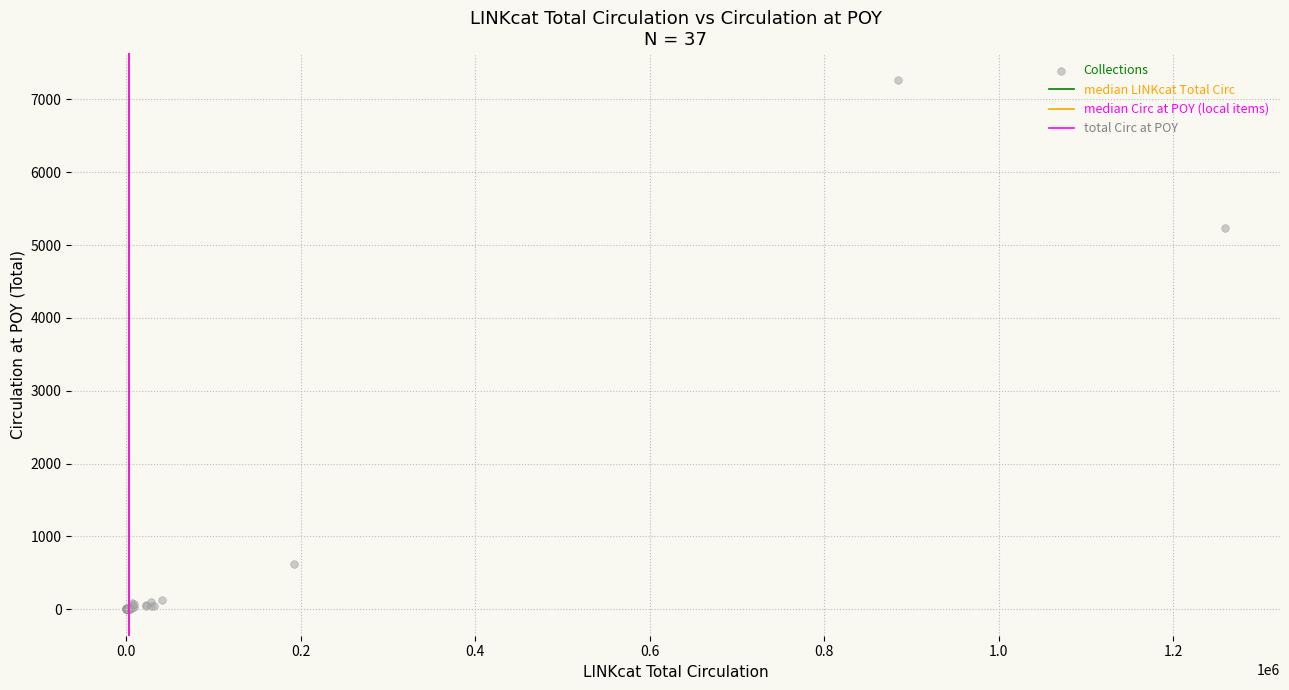

What Y value in the scatter plot is closest to 3635?

5231